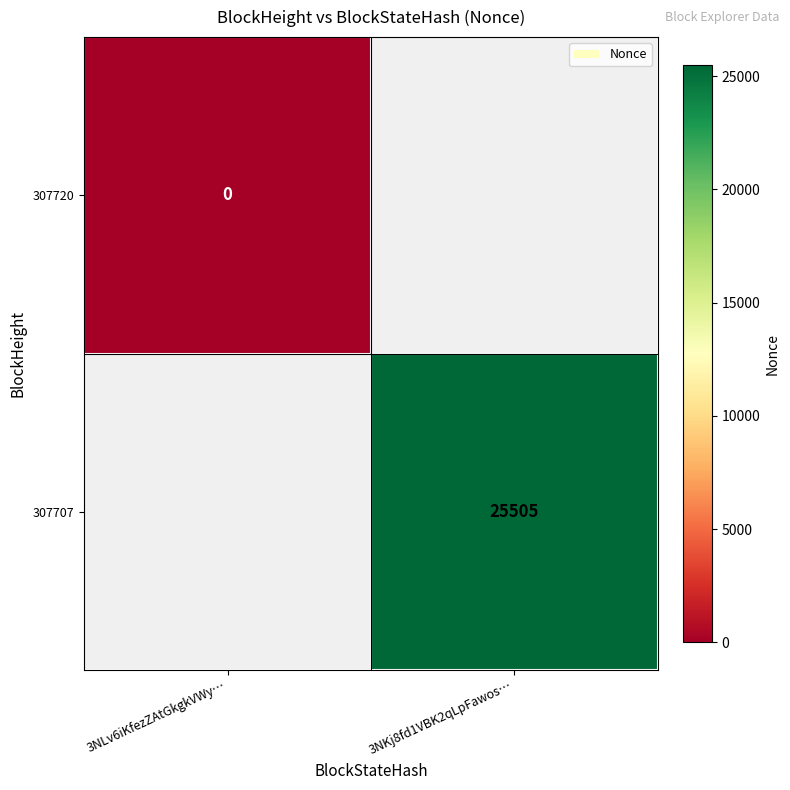

The value of 307707 at 3NKj8fd1VBK2qLpFawos… is 7317. True or false?

False